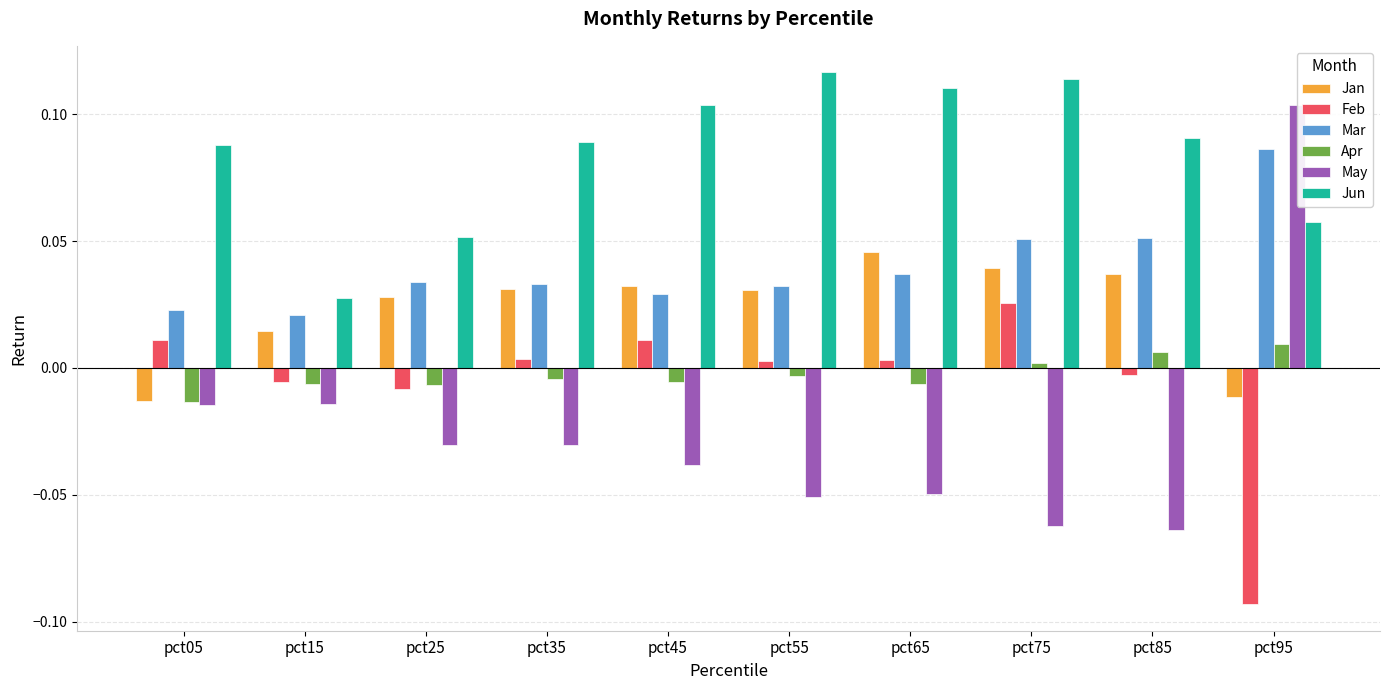

Which category has the highest value in the Jan series?

pct65